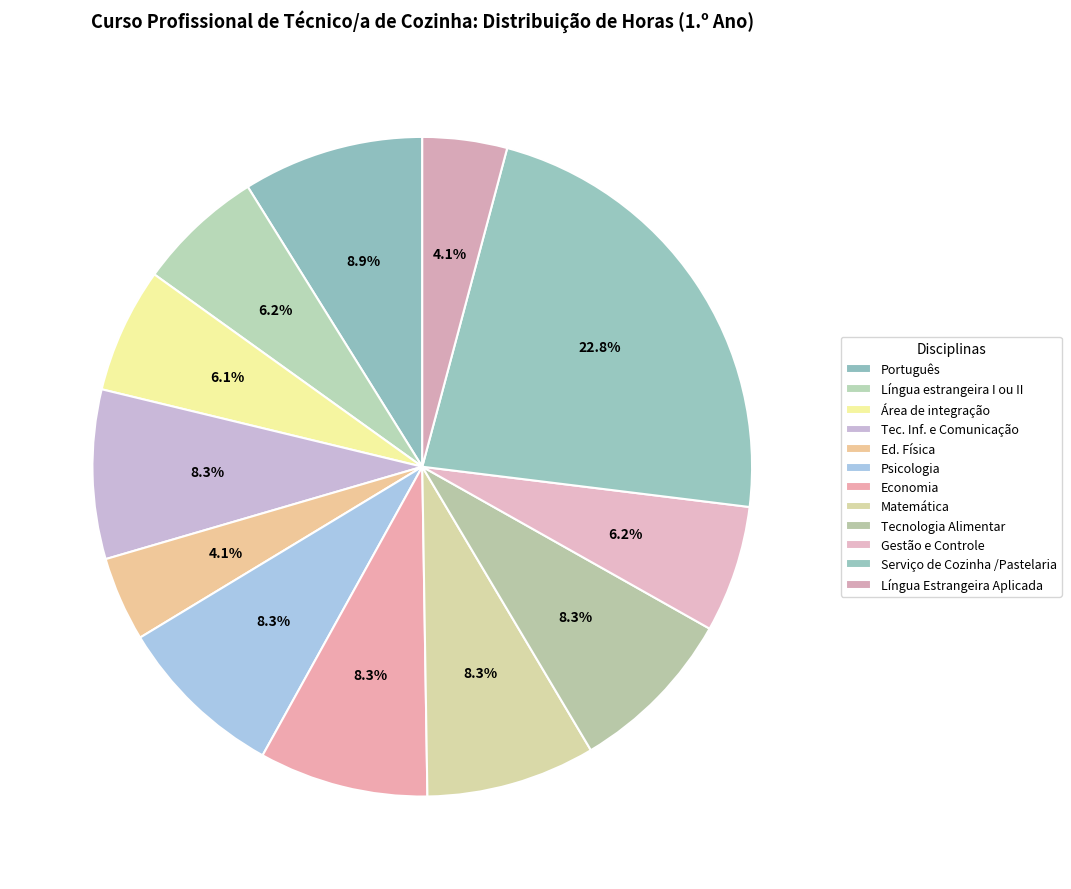

To the nearest percent, what portion does Ed. Física represent?

4%